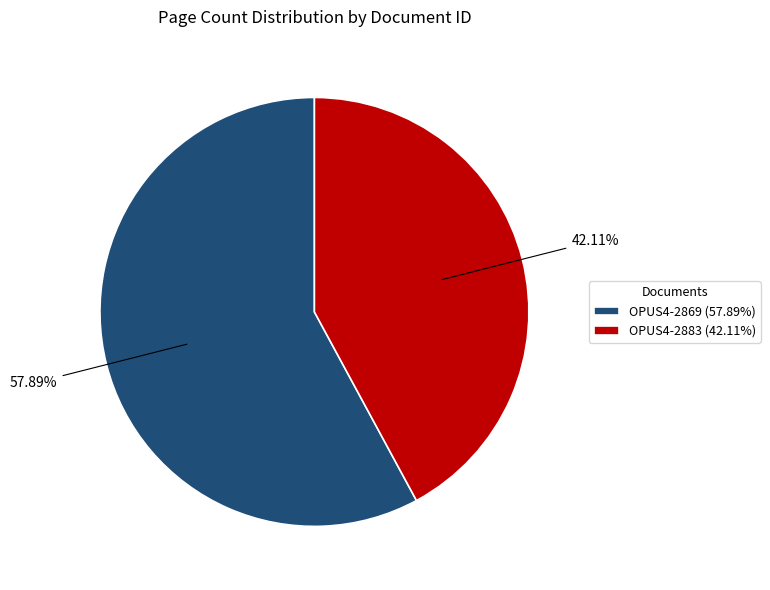

The OPUS4-2869 slice represents 47% of the pie. True or false?

False